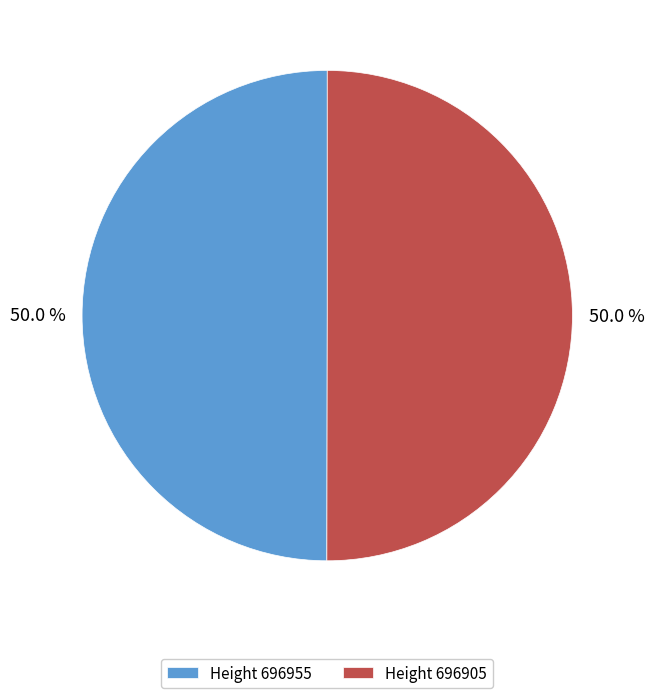

Approximately how many times larger is the value at Height 696905 compared to Height 696955?

1.0